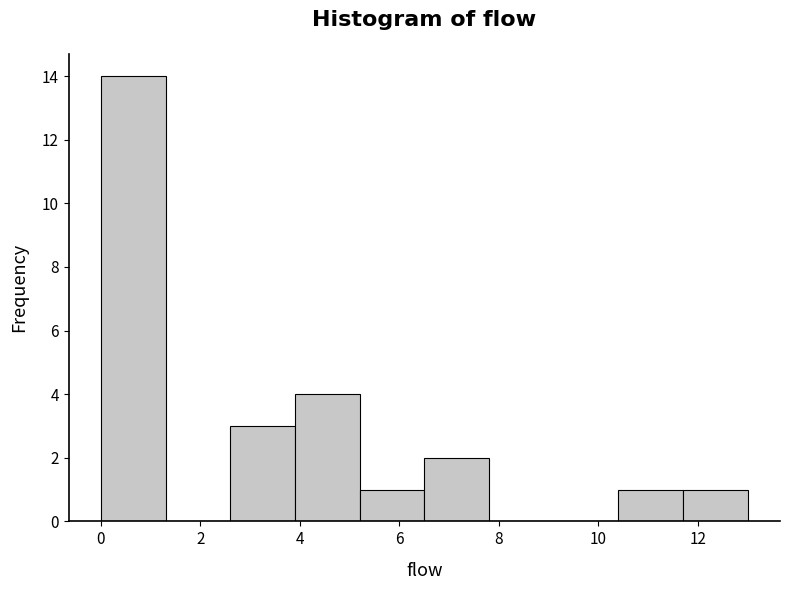

How tall is the bar that spans 2.6 to 3.9 on the x-axis? Neither the bar edges nor the heights are printed on the chart, so give them approximately, as read against the axes.

3